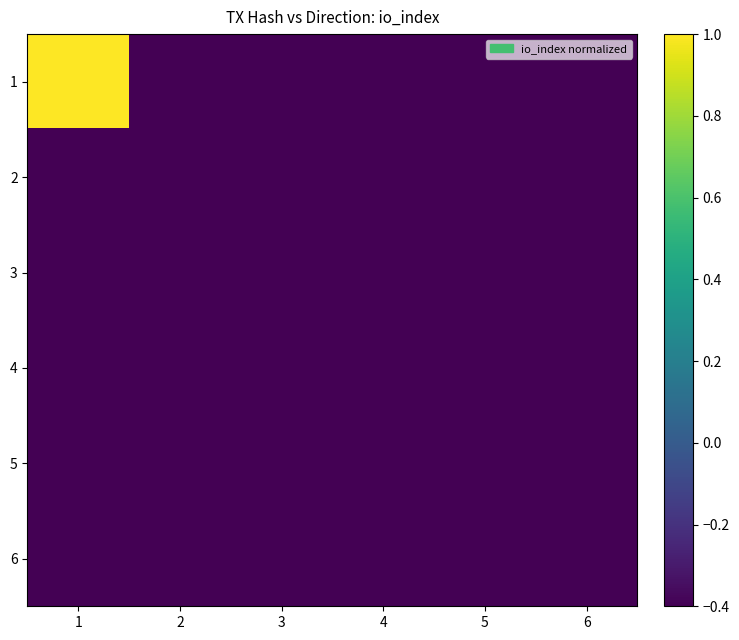

How many data points does each series have?

6